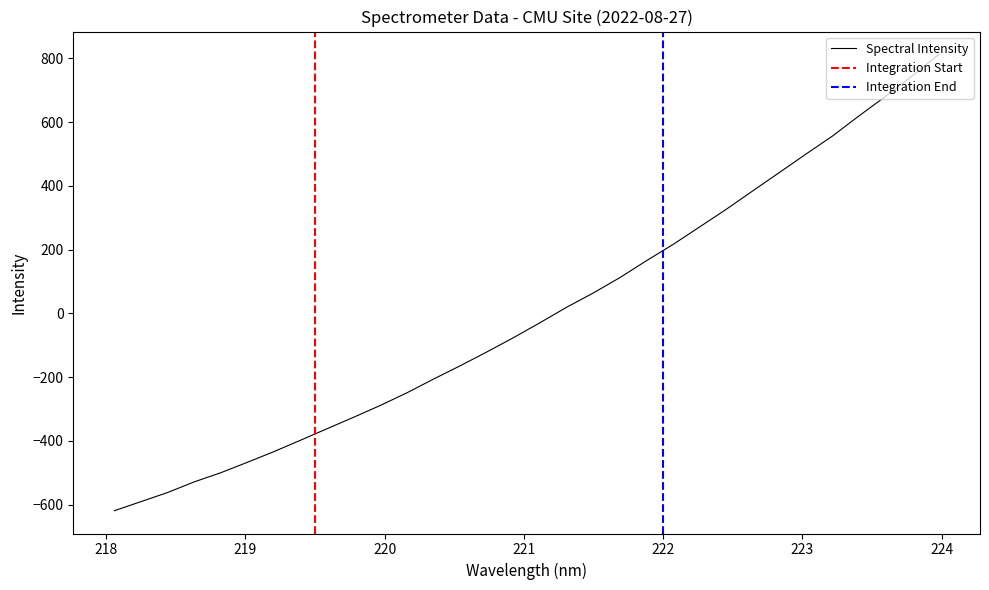

What is the value of the 29th point from the left?

619.8